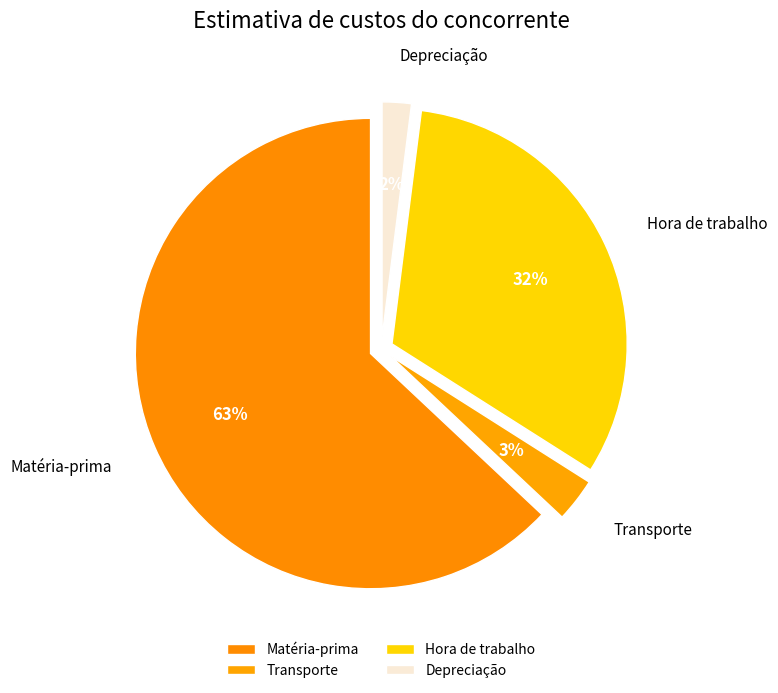

The Depreciação slice represents 1% of the pie. True or false?

False